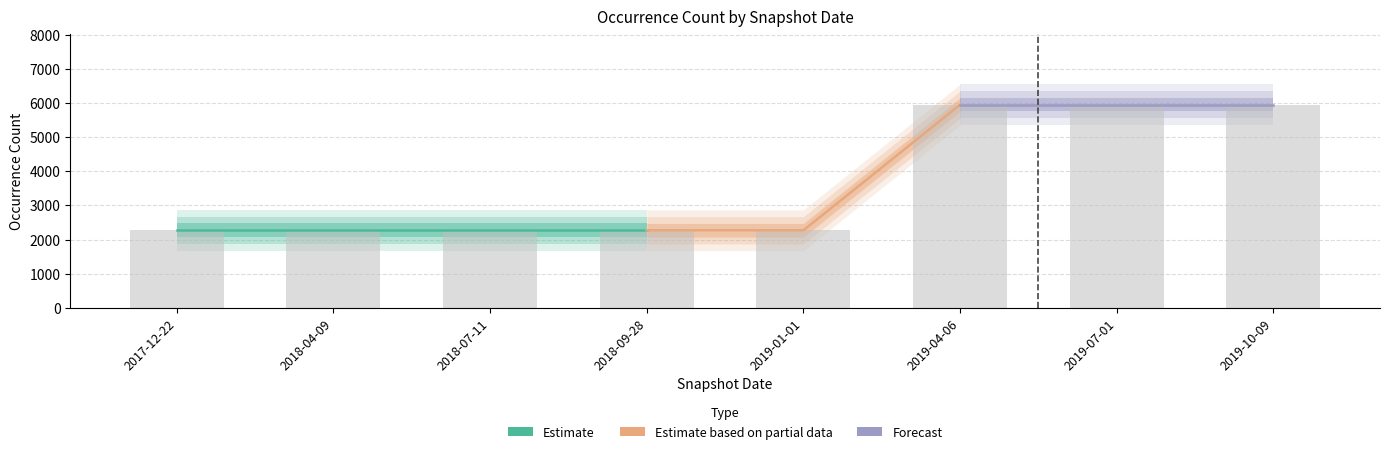

Which has a higher value, 2019-07-01 or 2019-10-09?

2019-07-01